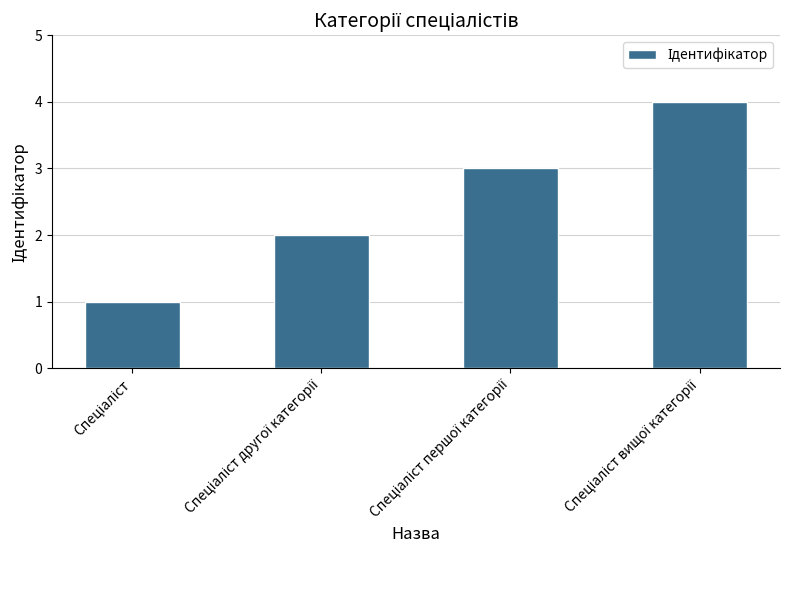

Does the chart contain any negative values?

No